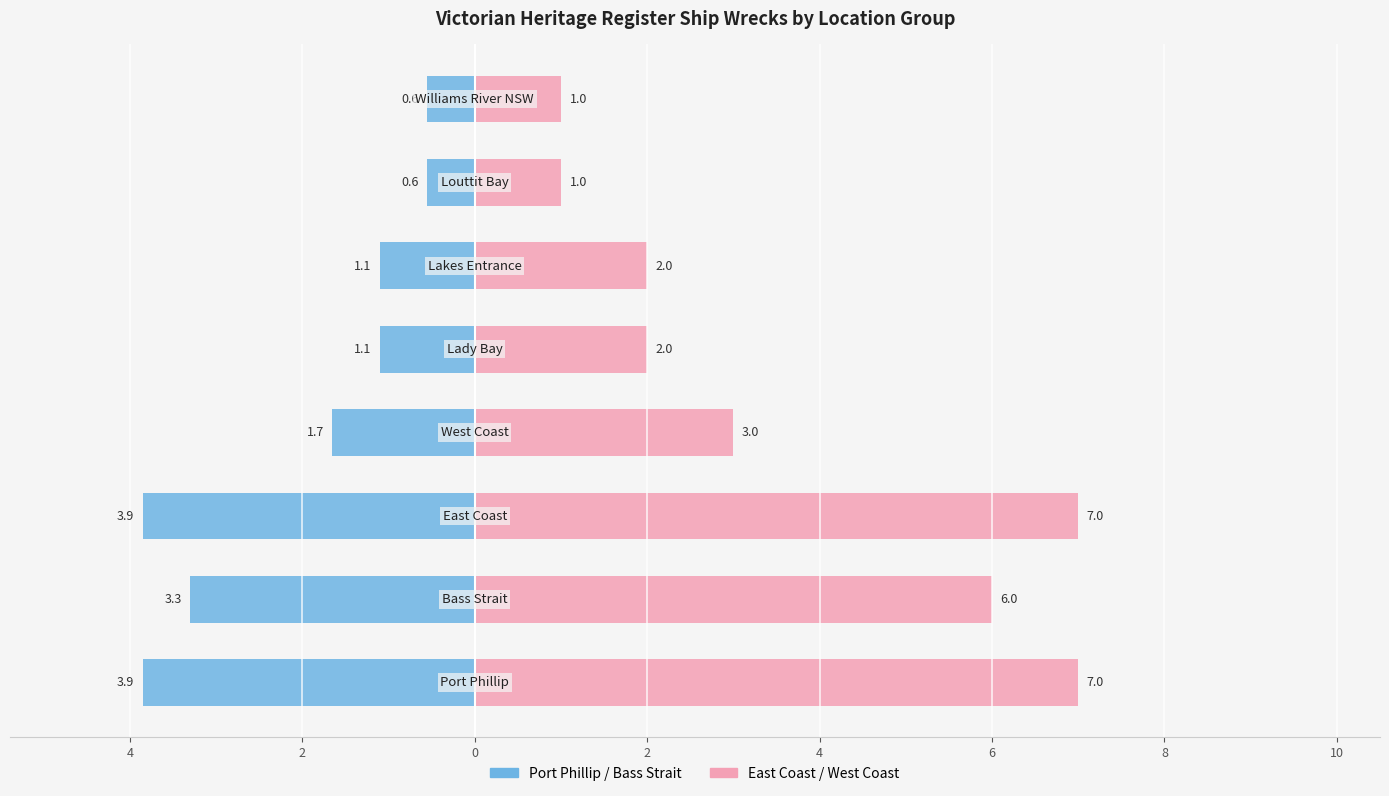

Reading right to left, what are all the values shown in this chart?

Port Phillip / Bass Strait: 8=-0.6	6=-0.6	4=-1.1	2=-1.1	0=-1.7	2=-3.9	4=-3.3	6=-3.9
East Coast / West Coast: 8=1.0	6=1.0	4=2.0	2=2.0	0=3.0	2=7.0	4=6.0	6=7.0